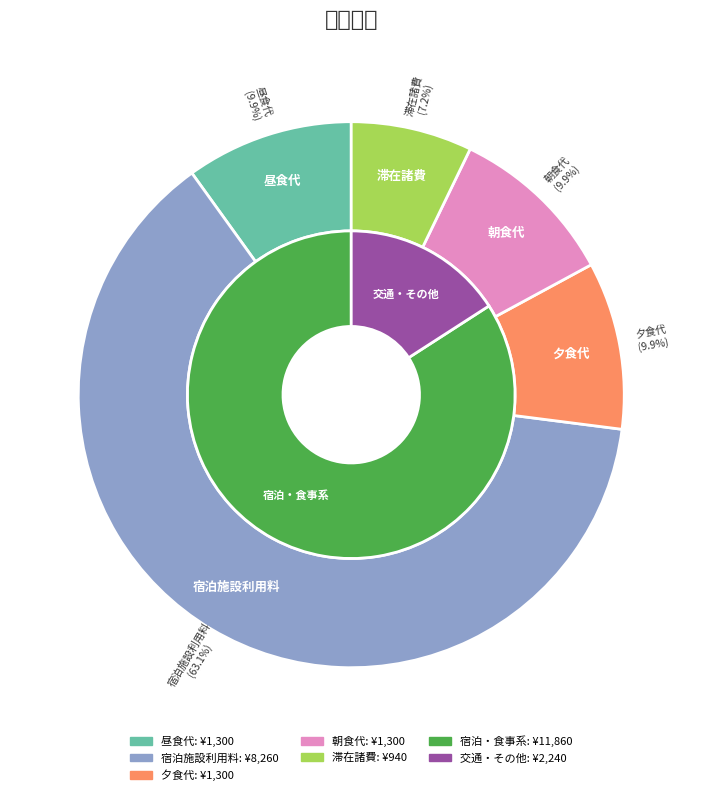

How many slices are in this pie chart?

5